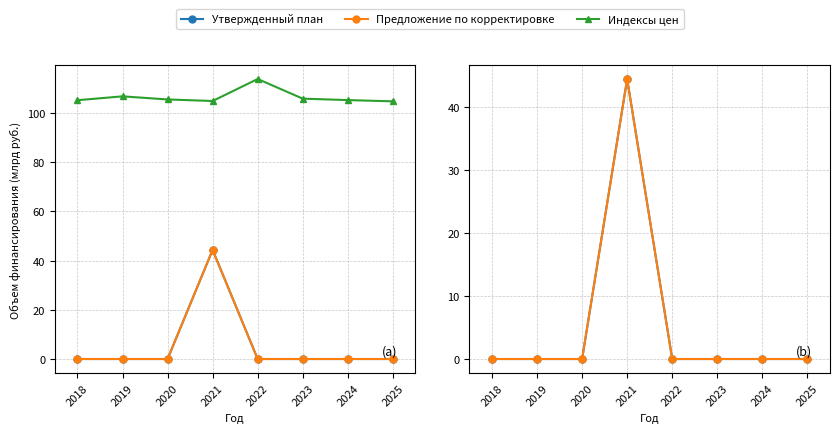

Does the chart have visible grid lines?

Yes